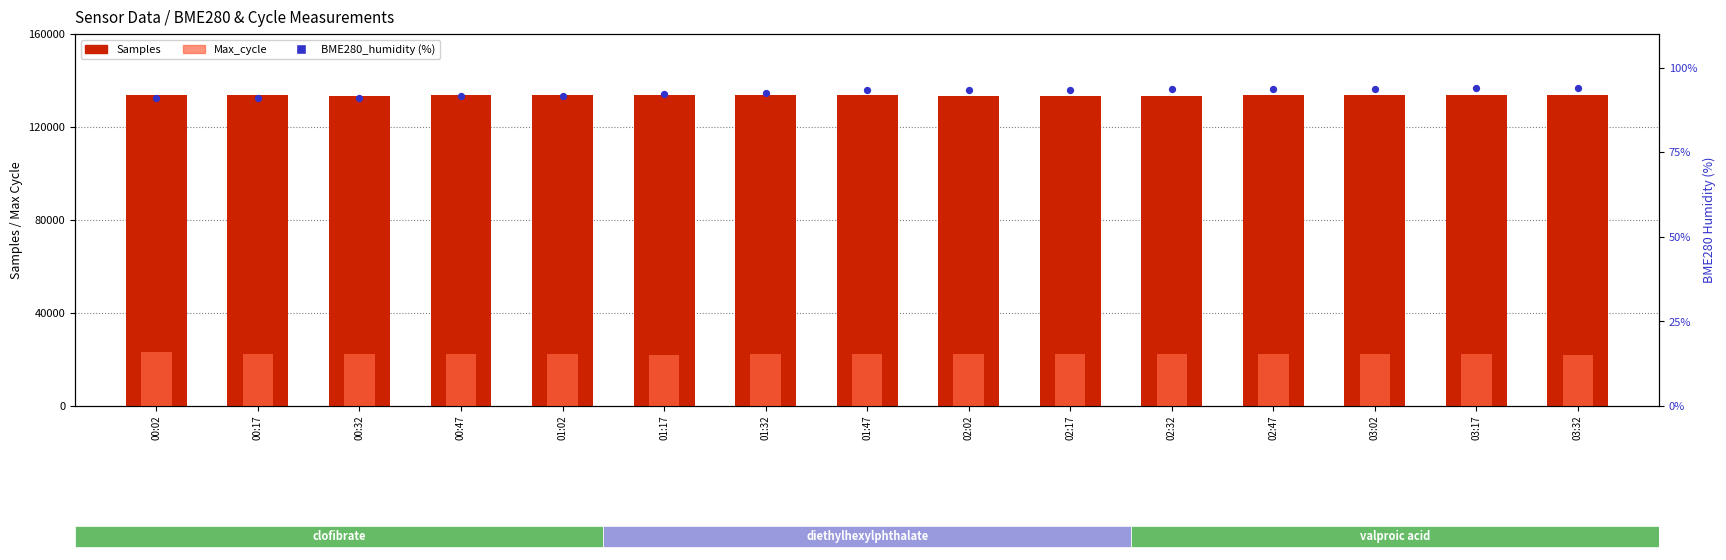

What are all the series names shown in the legend?

Samples, Max_cycle, BME280_humidity (%)